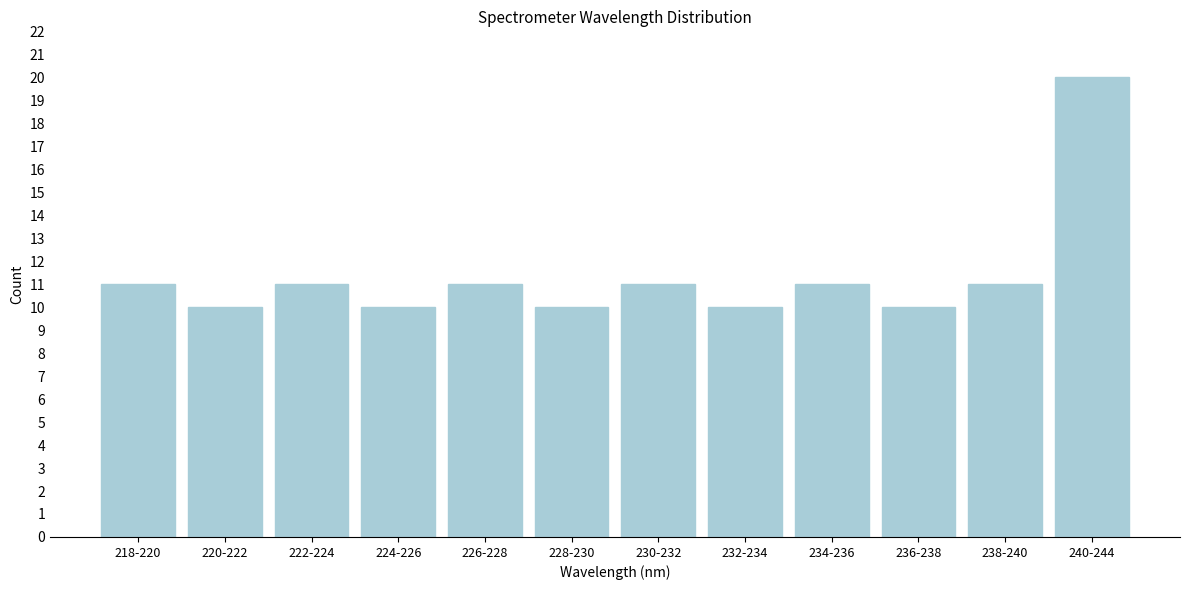

Reading left to right, transcribe all the data shown in this chart.

11	10	11	10	11	10	11	10	11	10	11	20